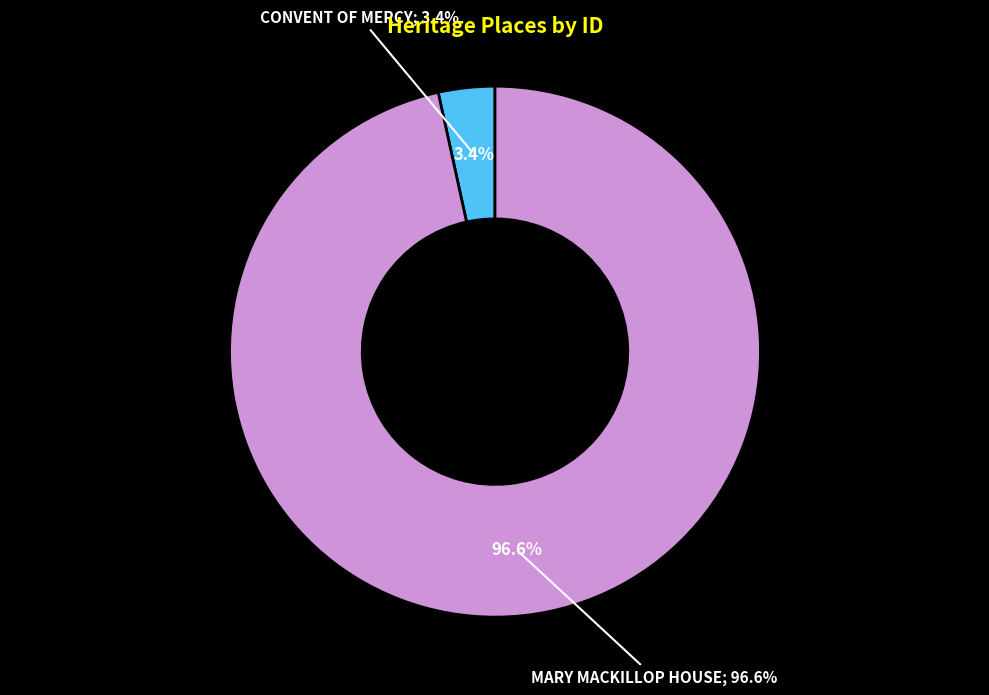

What percentage is the MARY MACKILLOP HOUSE slice, to the nearest percent?

97%